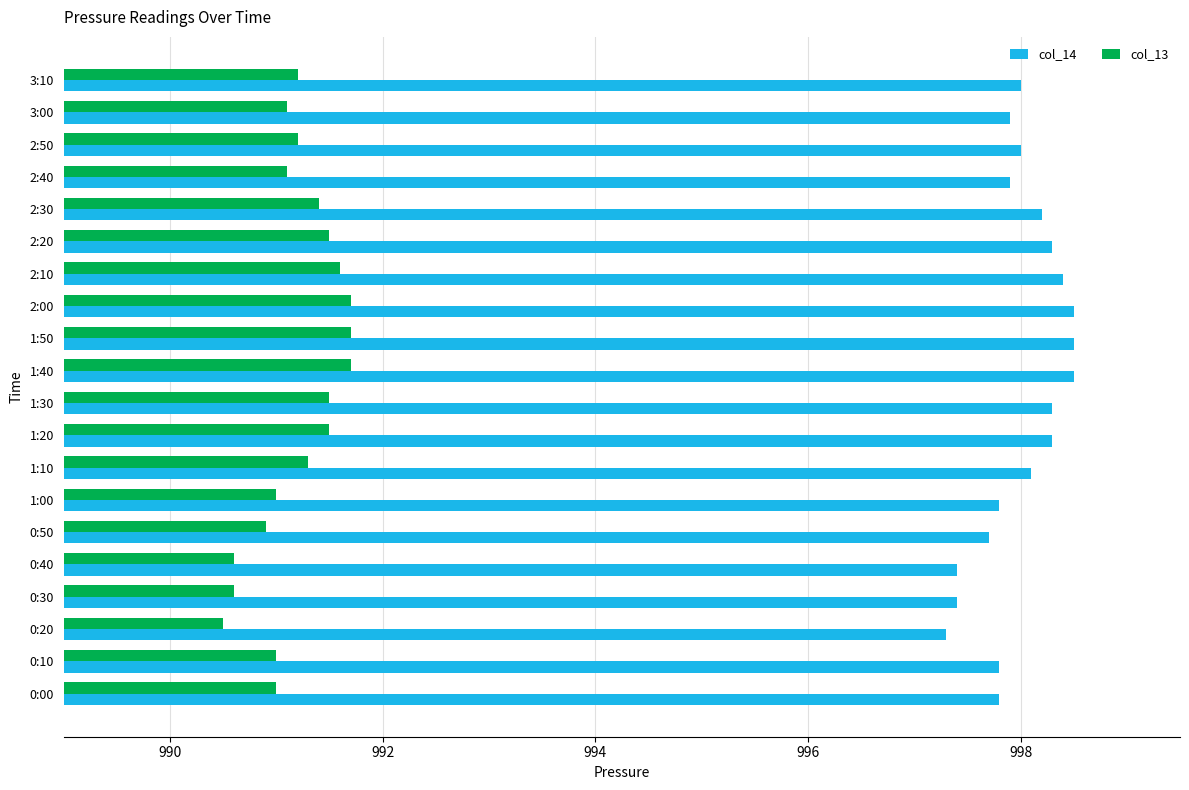

Rank the series by their maximum value, from highest to lowest.

col_14, col_13